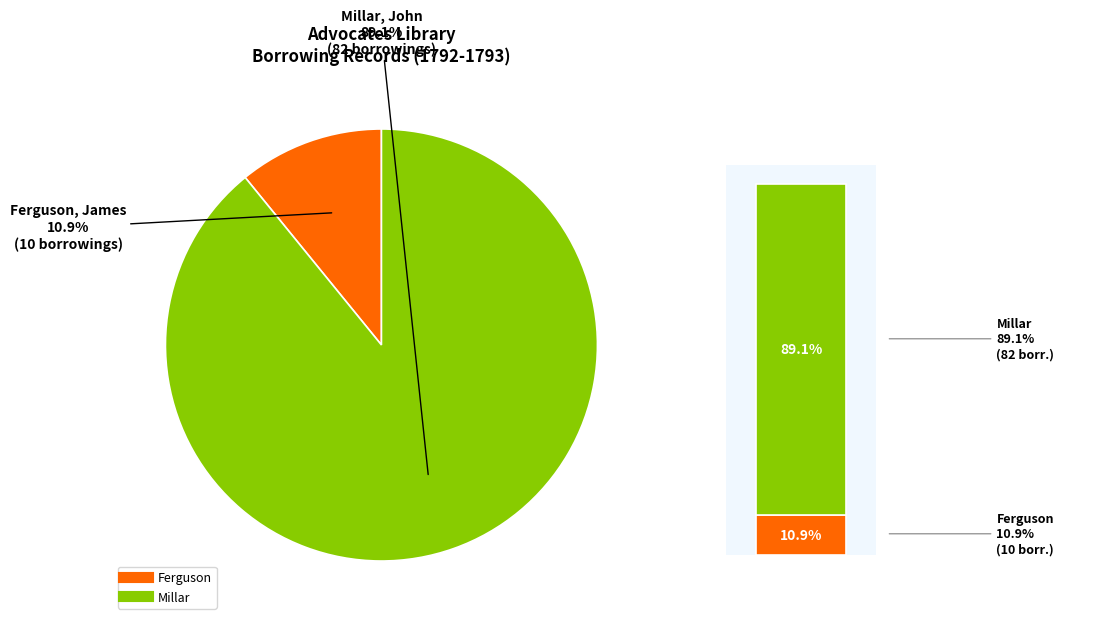

Rank the categories by value from lowest to highest.

Borrower Ferguson (pid 77373), Borrower Millar (pid 77865)